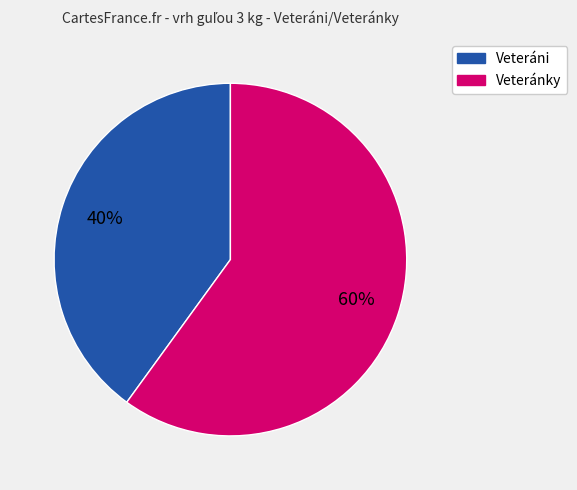

What is the largest slice in the pie chart?

Veteránky